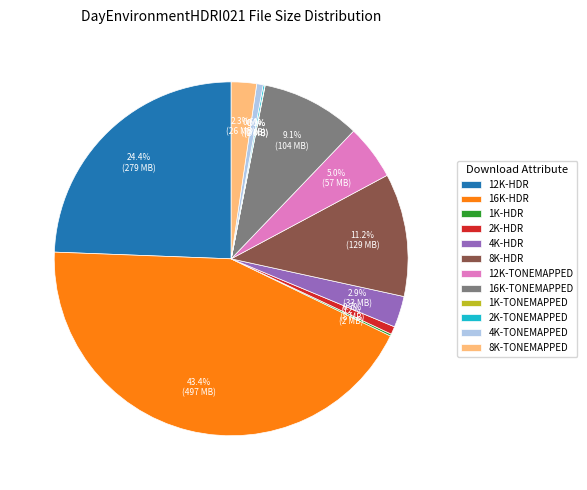

What percentage is NOT represented by 16K-TONEMAPPED?

90.9%